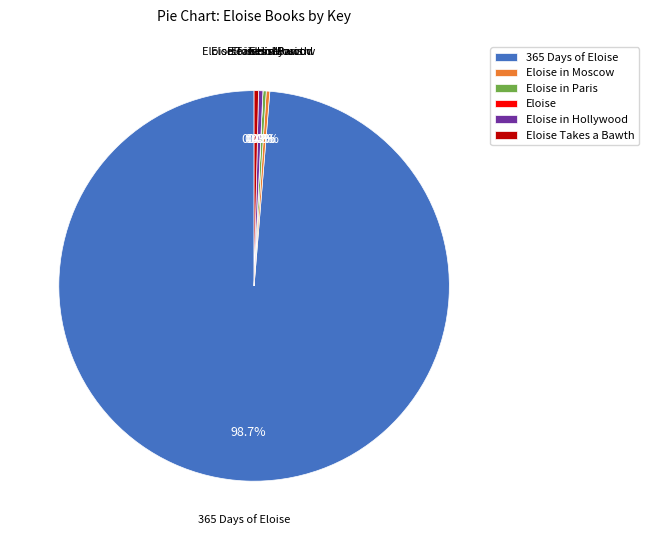

Is there a majority slice in this chart?

Yes